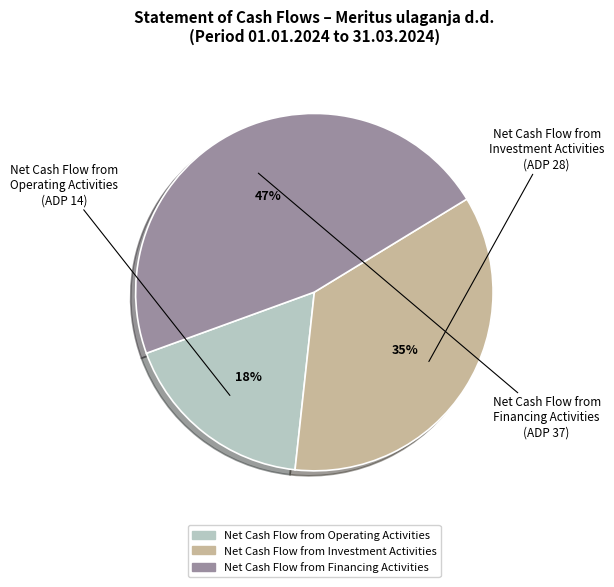

Count the number of slices in the pie.

3